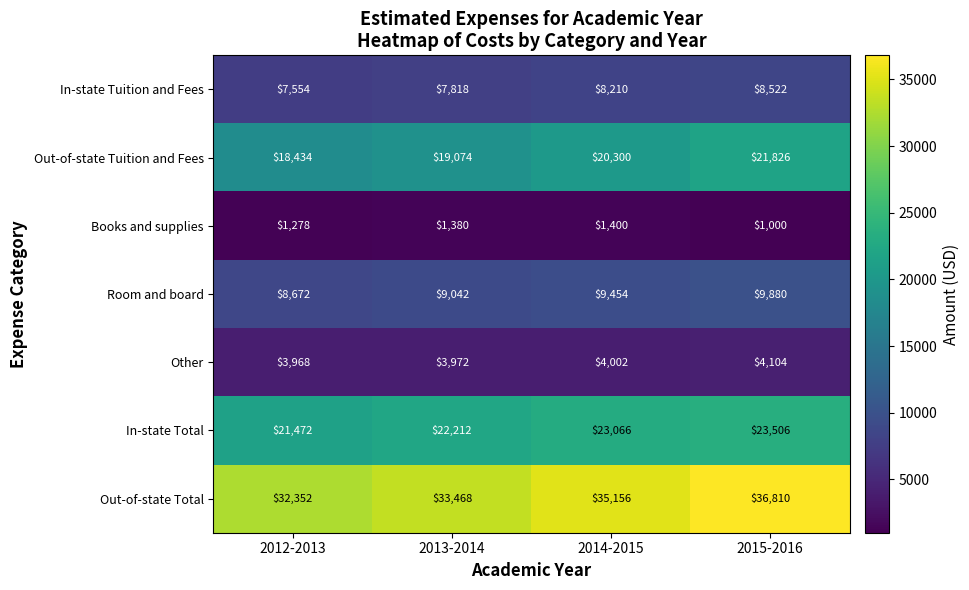

Reading left to right, list all the values displayed in this chart.

In-state Tuition and Fees: 7554	7818	8210	8522
Out-of-state Tuition and Fees: 18434	19074	20300	21826
Books and supplies: 1278	1380	1400	1000
Room and board: 8672	9042	9454	9880
Other: 3968	3972	4002	4104
In-state Total: 21472	22212	23066	23506
Out-of-state Total: 32352	33468	35156	36810